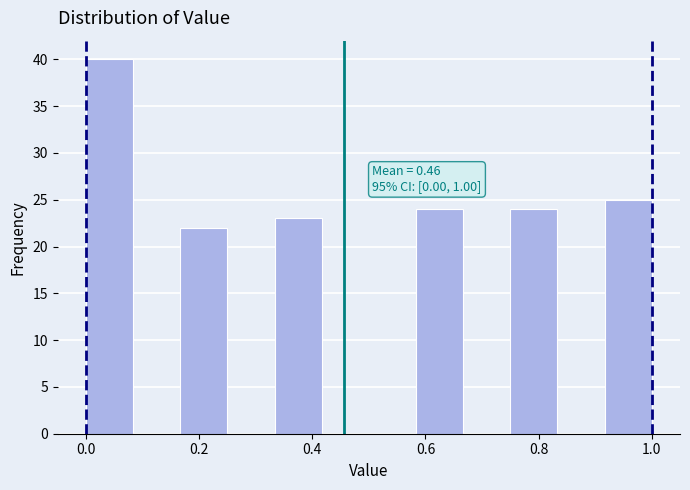

Which range on the x-axis has the tallest bar?

0.00 to 0.08